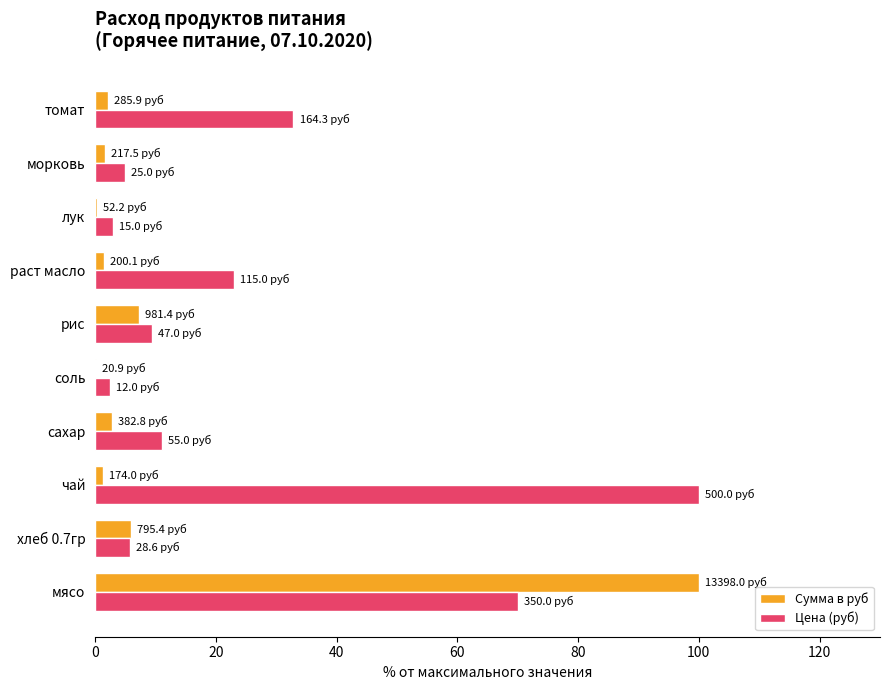

True or false: Цена (руб) has a value of 15.6 at рис.

False